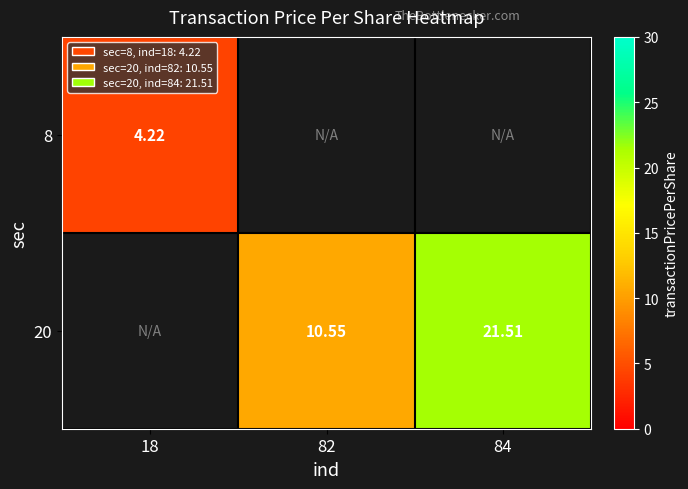

What is the maximum value for 8?

4.2